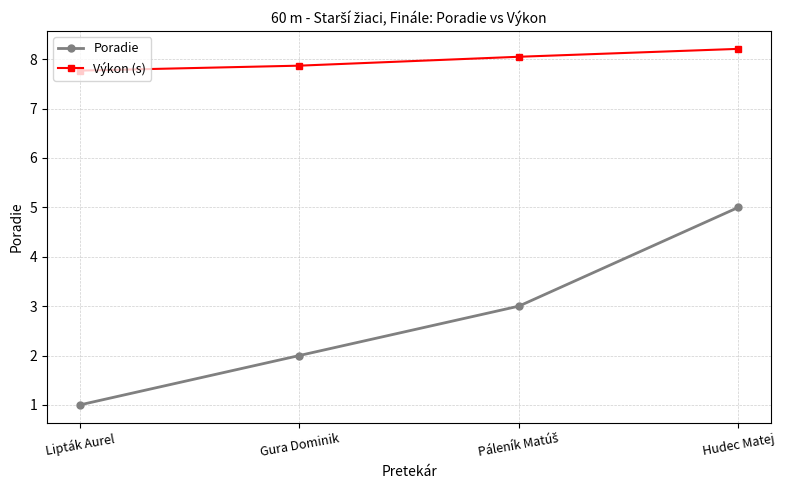

How many data points in Poradie are less than 3?

2